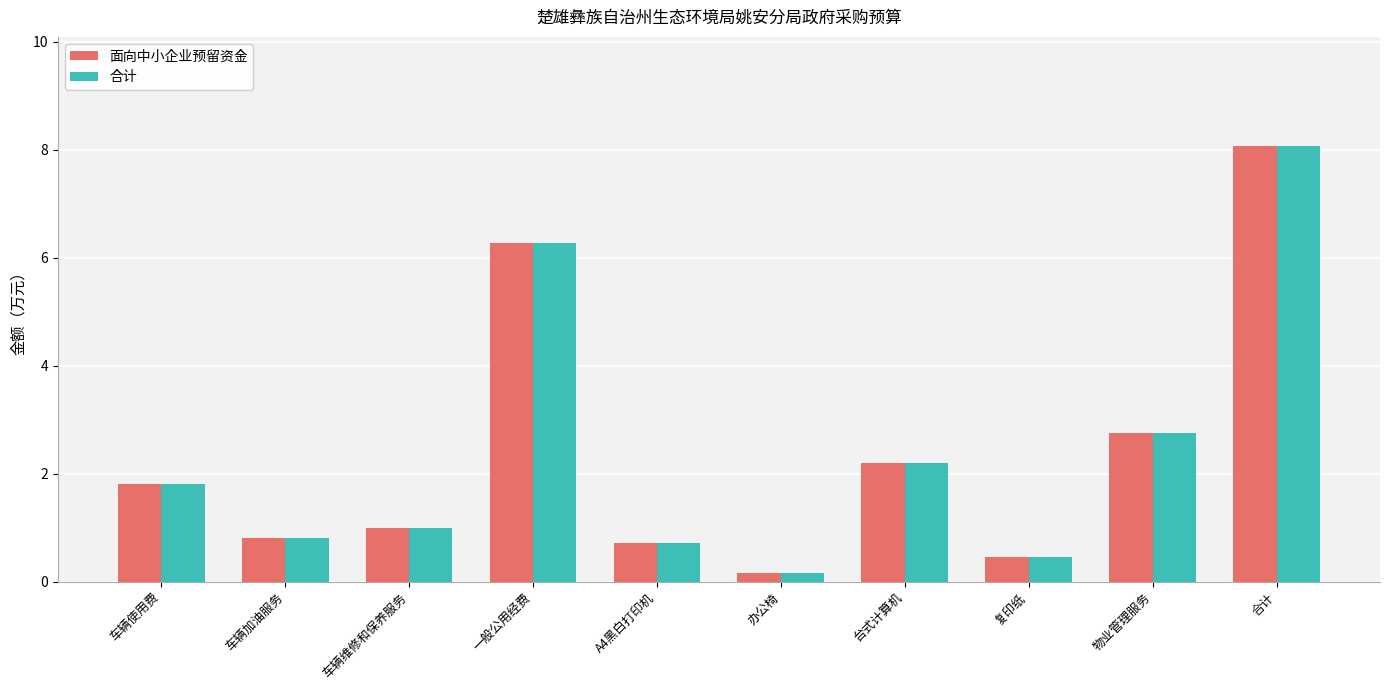

What value does the 面向中小企业预留资金 series have at 物业管理服务?

2.8